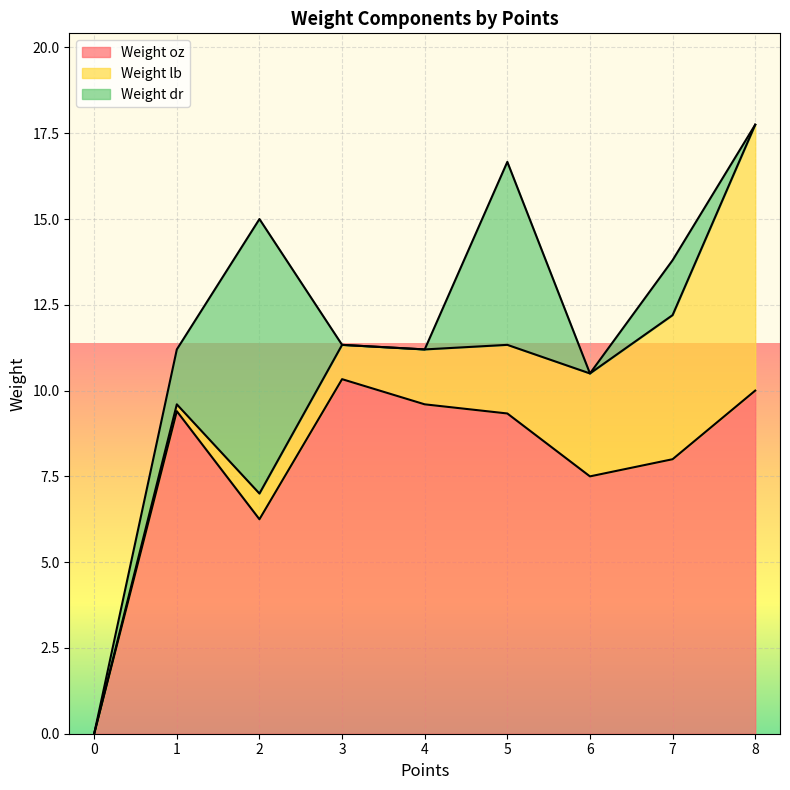

Does the chart display data point markers on the line(s)?

No